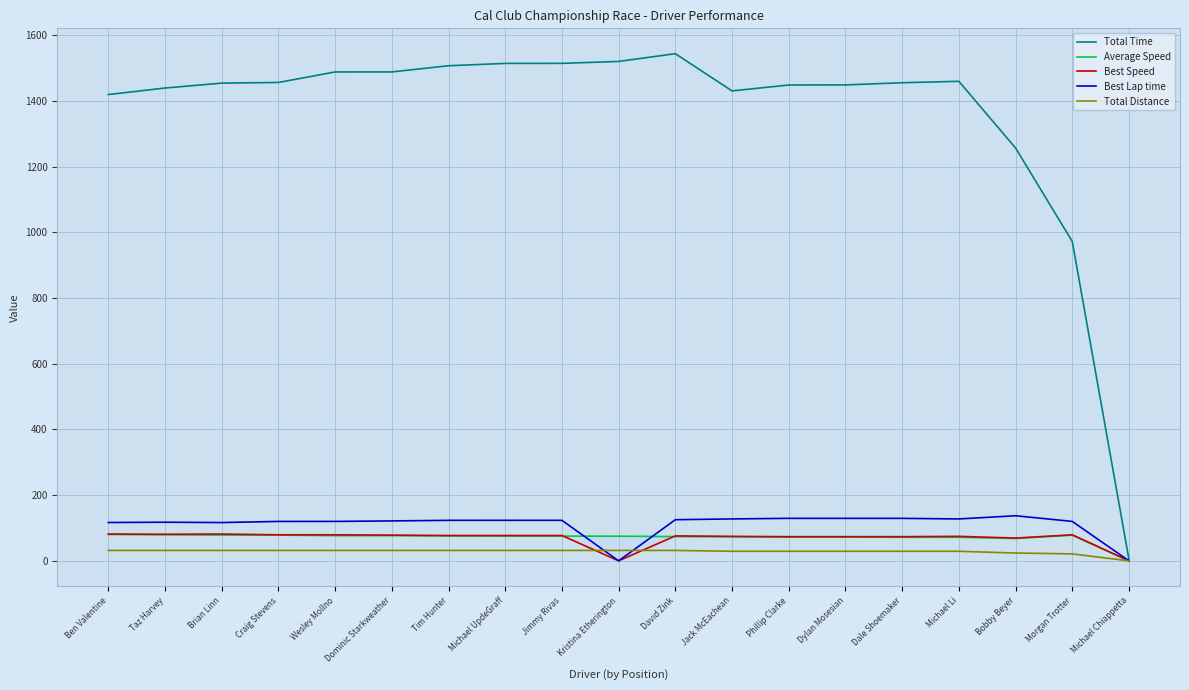

How many lines are shown in the chart?

5